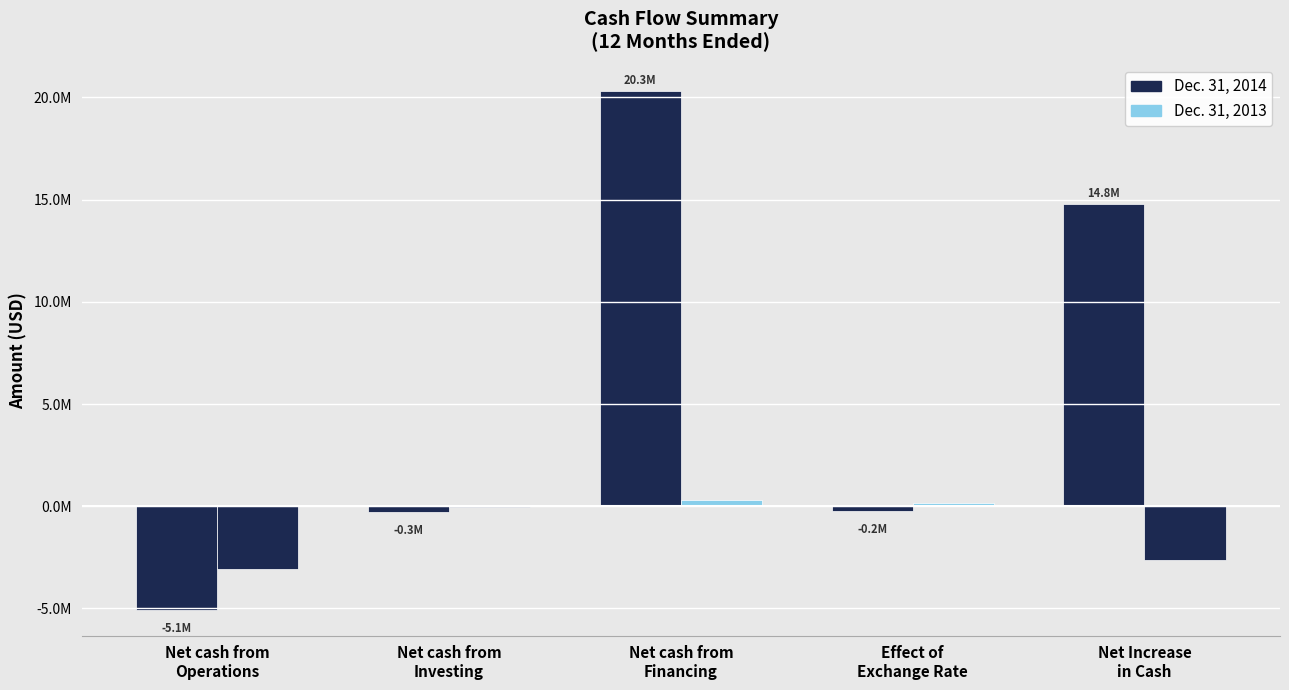

At how many categories does at least one series exceed 6086350?

2